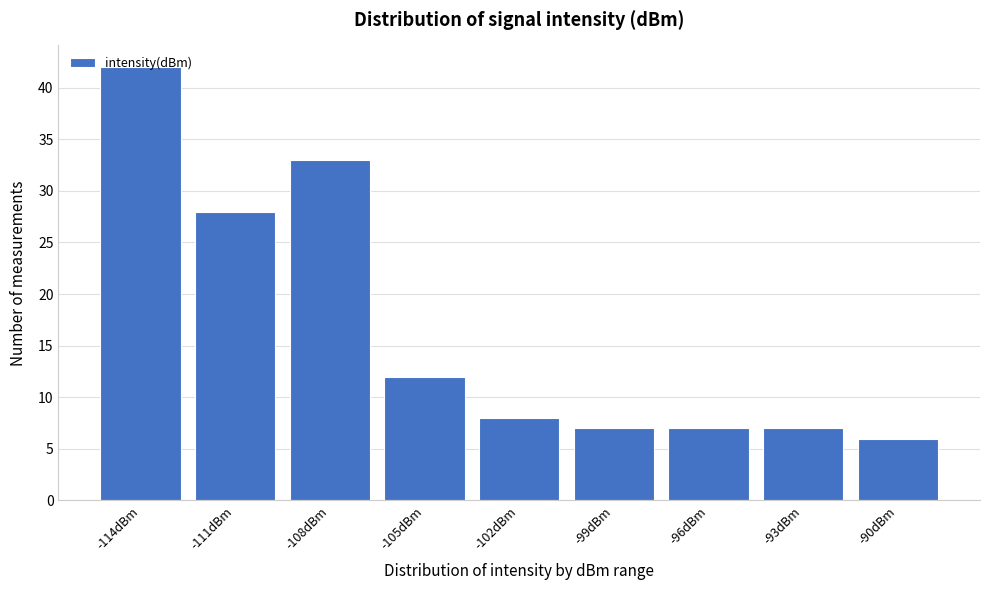

What is the label of the 7th bar from the left?

-96dBm